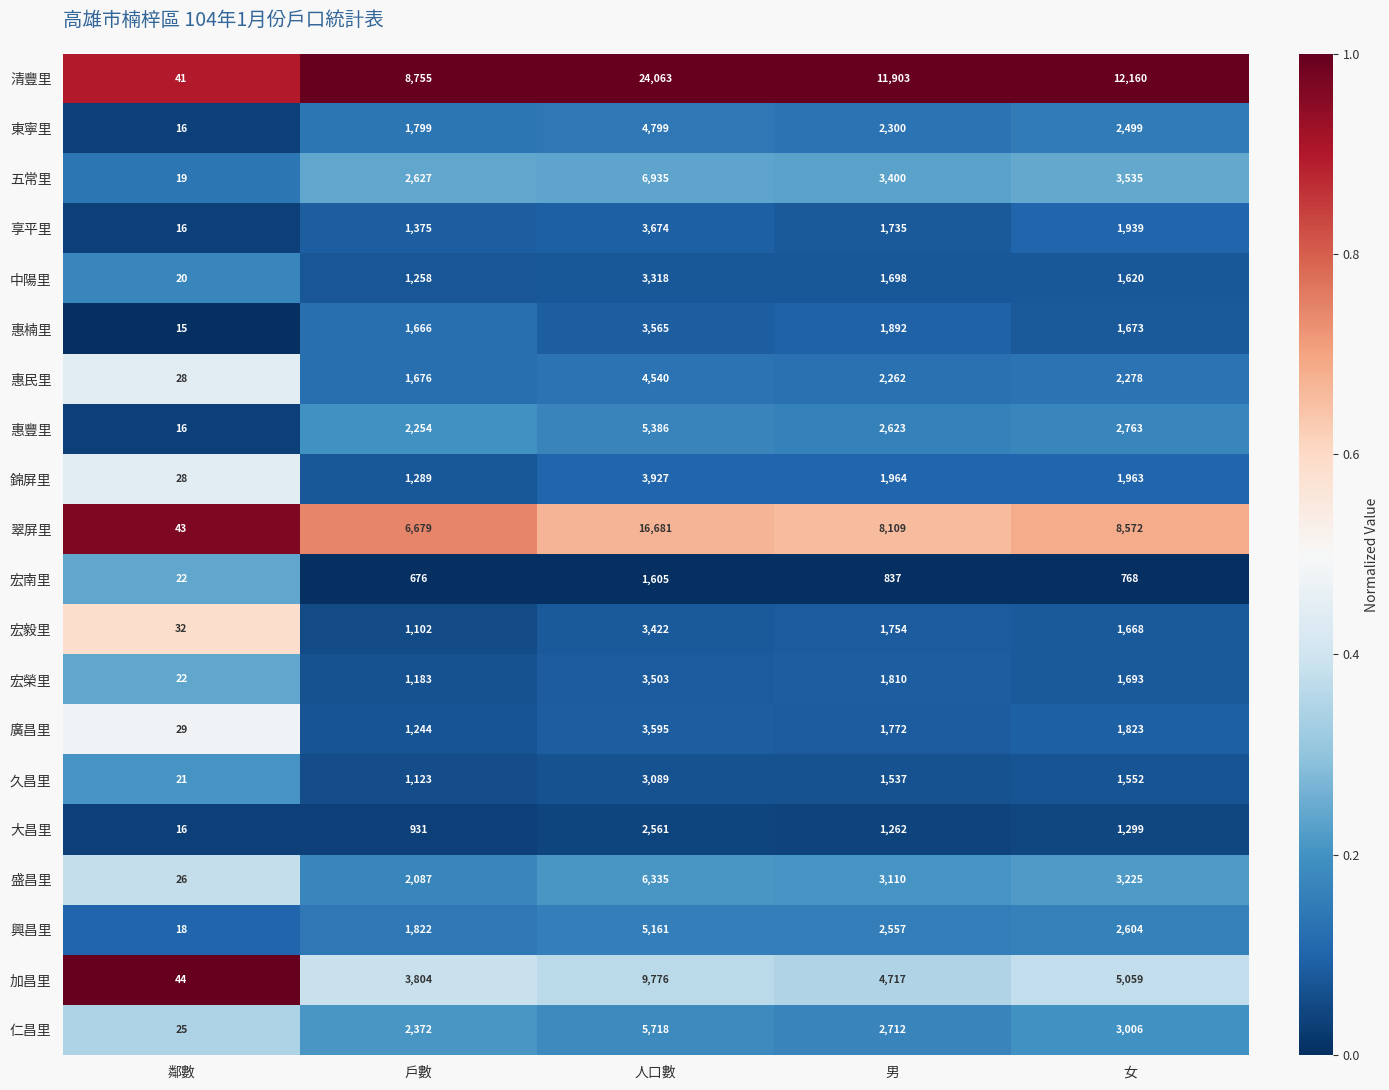

Rank the series at 男 from highest to lowest value.

清豐里, 翠屏里, 加昌里, 五常里, 盛昌里, 仁昌里, 惠豐里, 興昌里, 東寧里, 惠民里, 錦屏里, 惠楠里, 宏榮里, 廣昌里, 宏毅里, 享平里, 中陽里, 久昌里, 大昌里, 宏南里